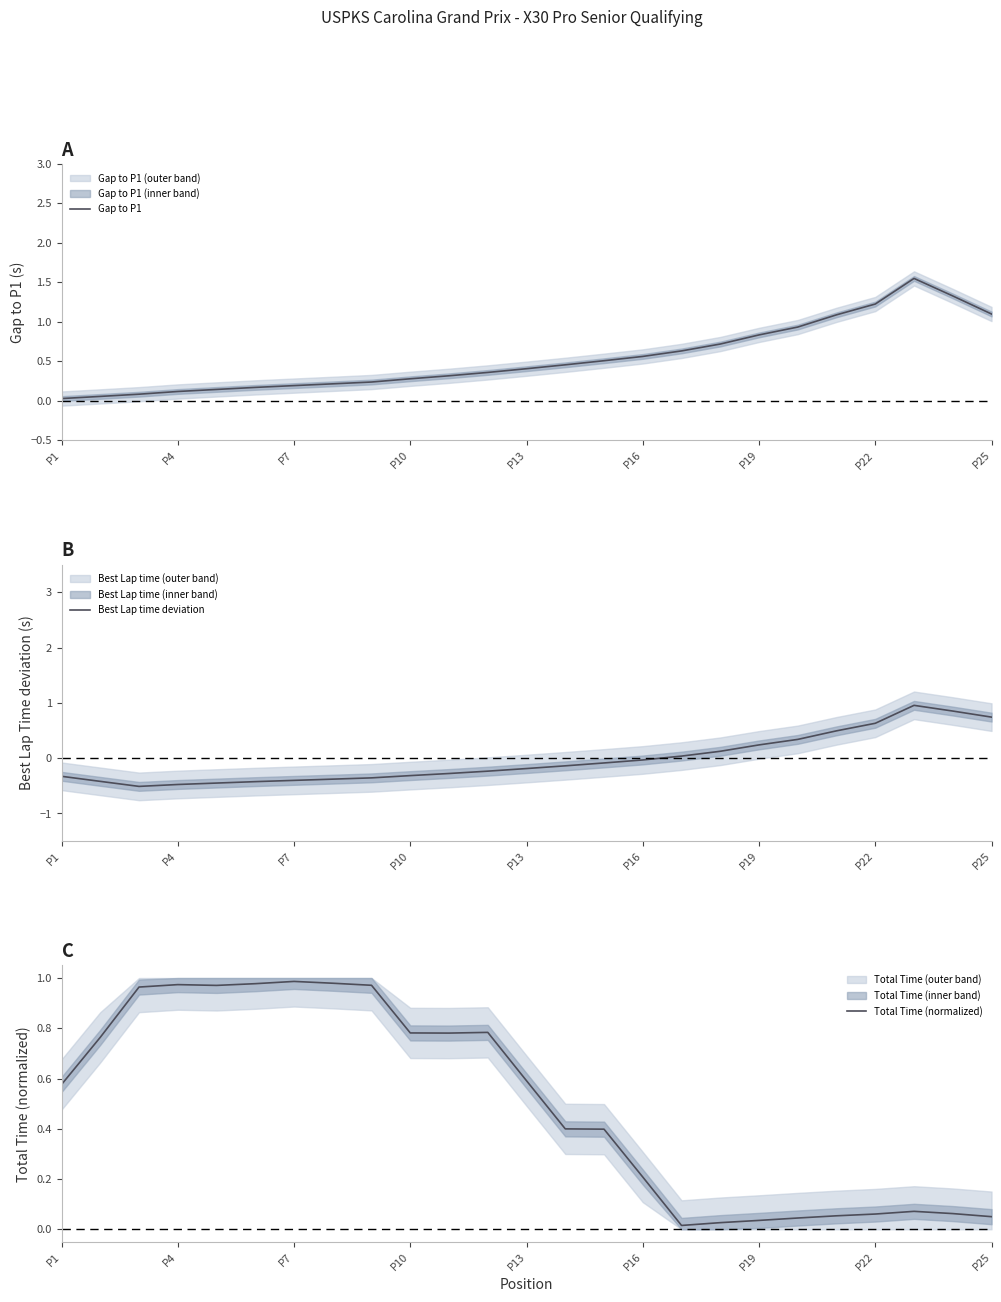

What is the difference between the second highest and minimum values in the Best Lap time deviation series?

1.4